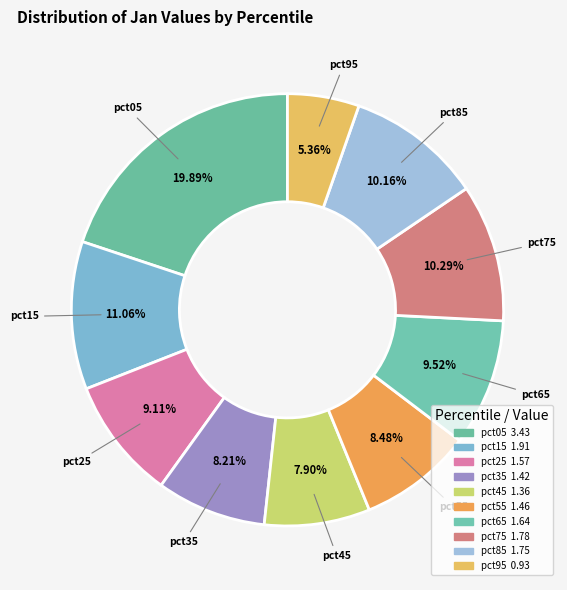

Which slice is the smallest?

pct95